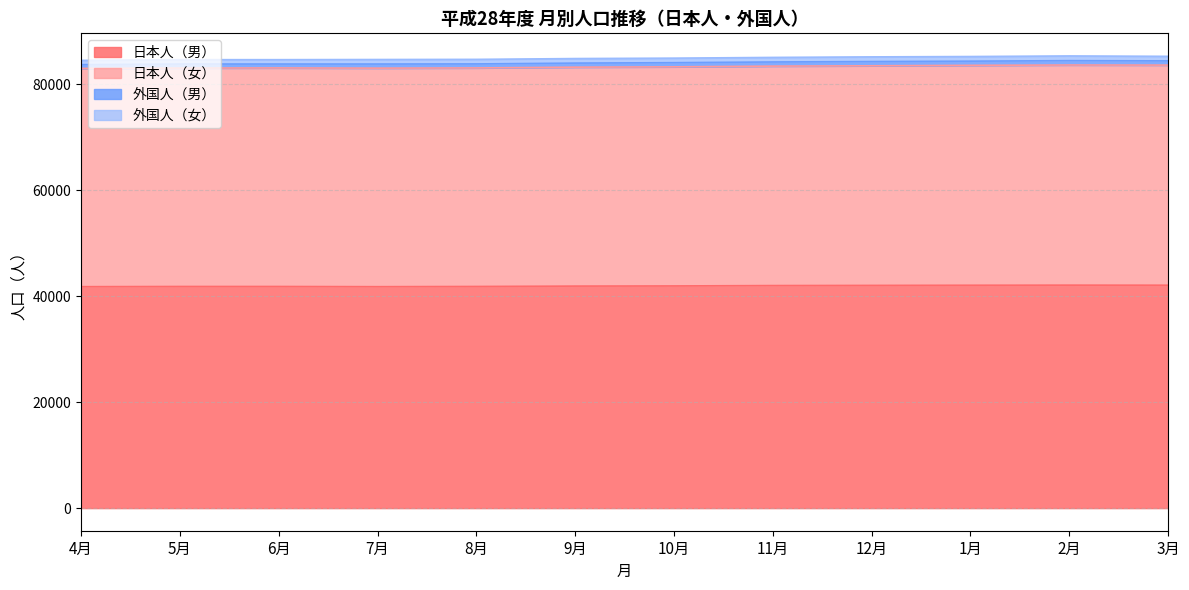

Does the chart display data point markers on the line(s)?

No